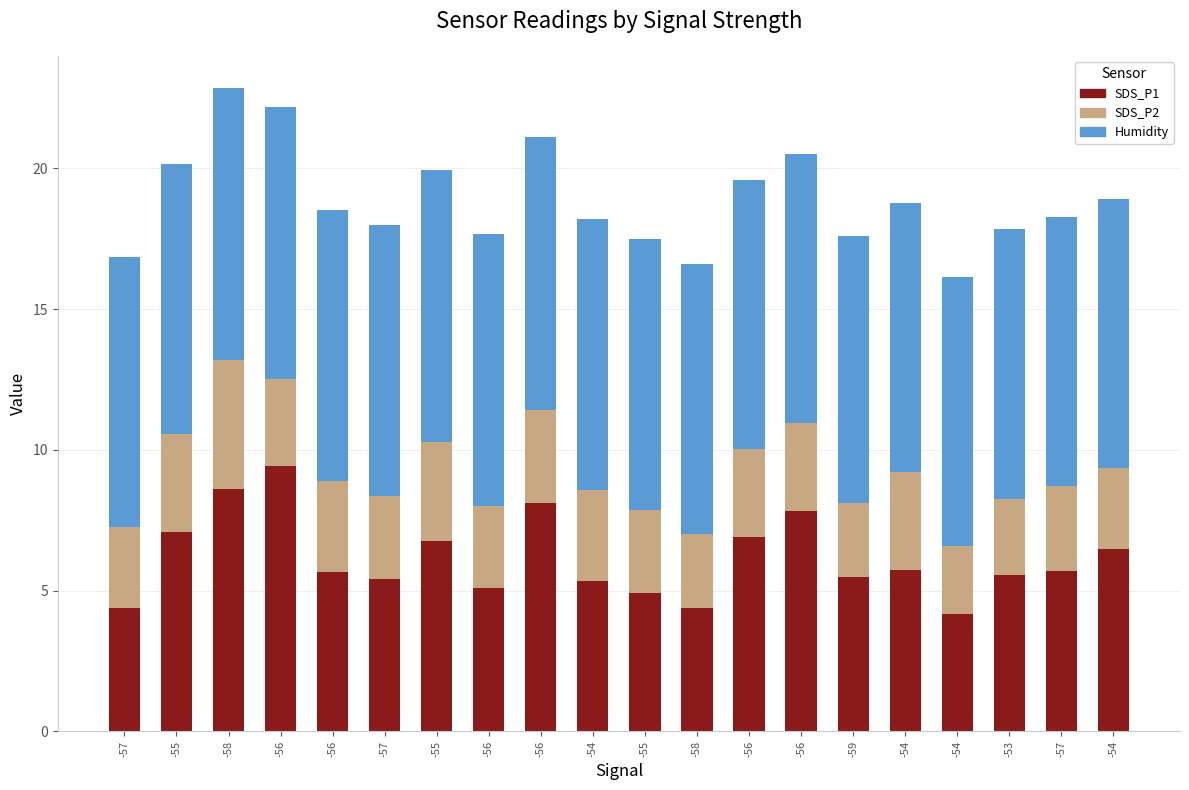

What is the sum of all Humidity values?

192.0